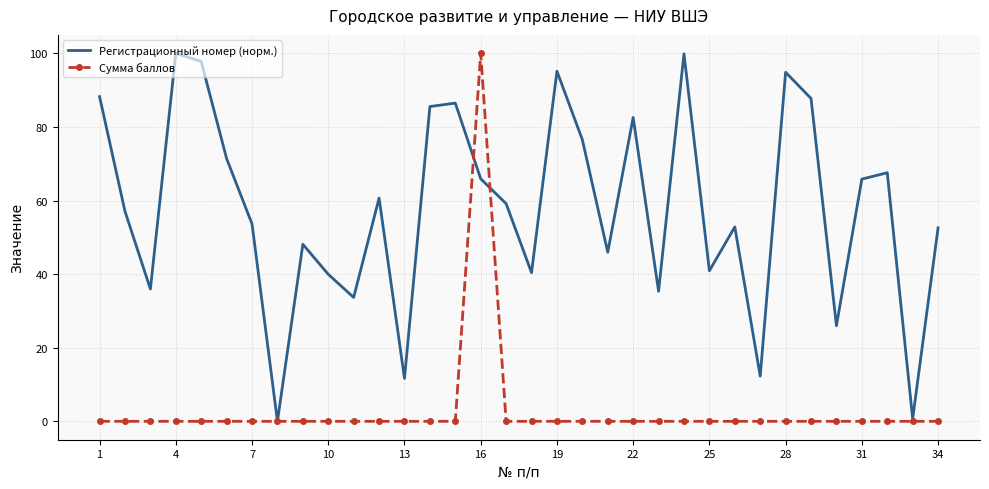

What is the greatest value displayed?

100.0